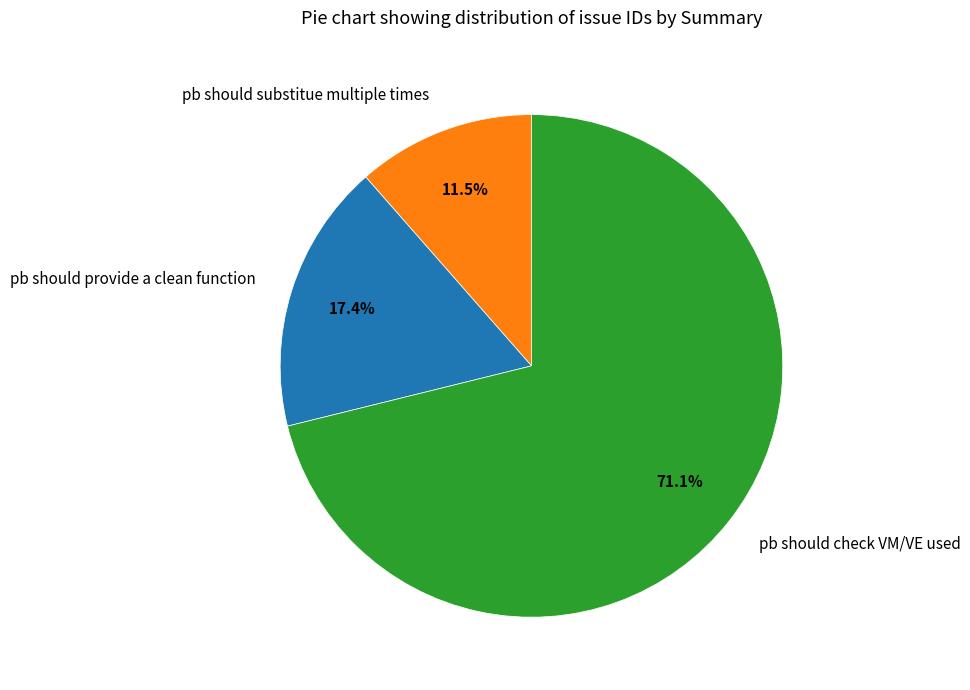

What percentage do pb should check VM/VE used and pb should provide a clean function together represent?

88.5%